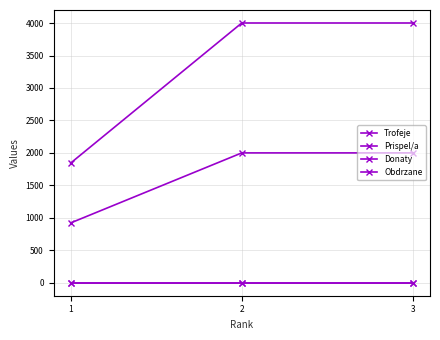

Is it true that Obdrzane equals 0 at 1?

True